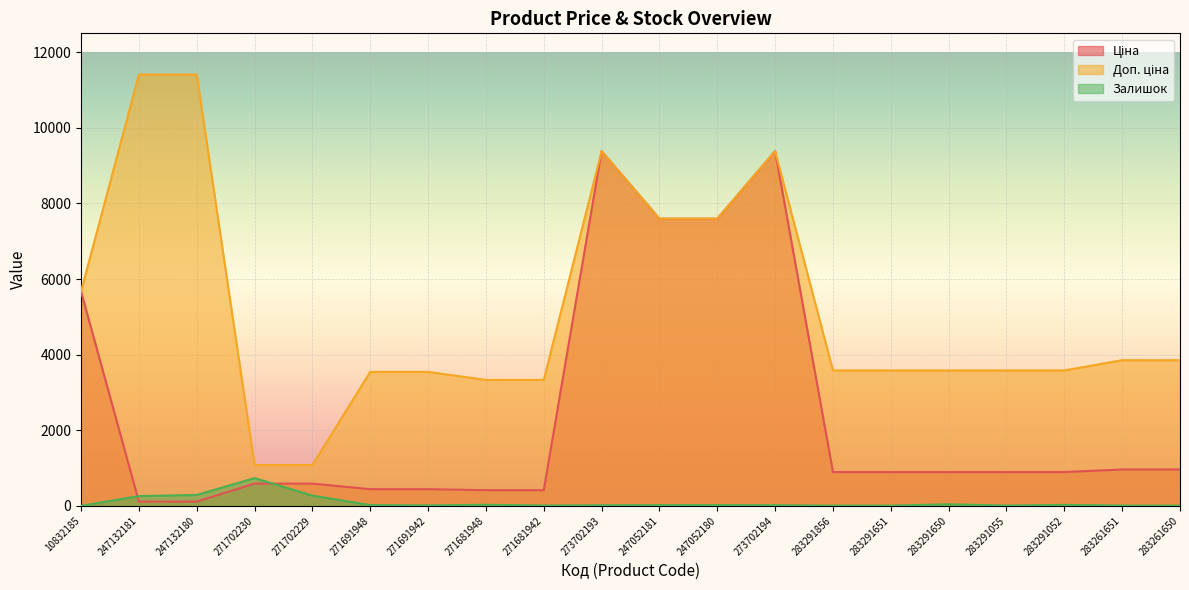

Where does the Залишок series first go above 20?

247132181